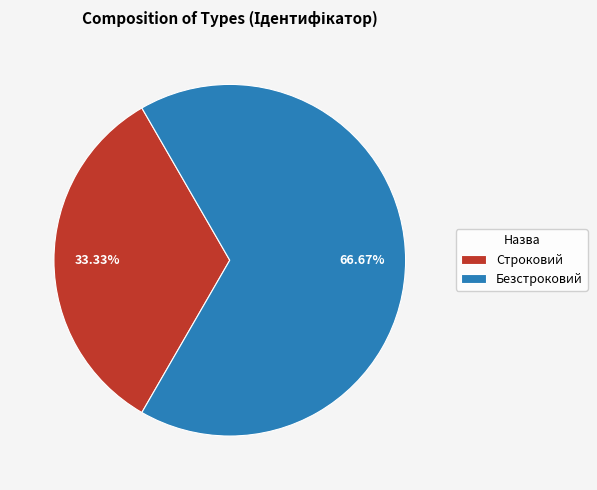

To the nearest percent, what percentage of the pie is Безстроковий?

67%